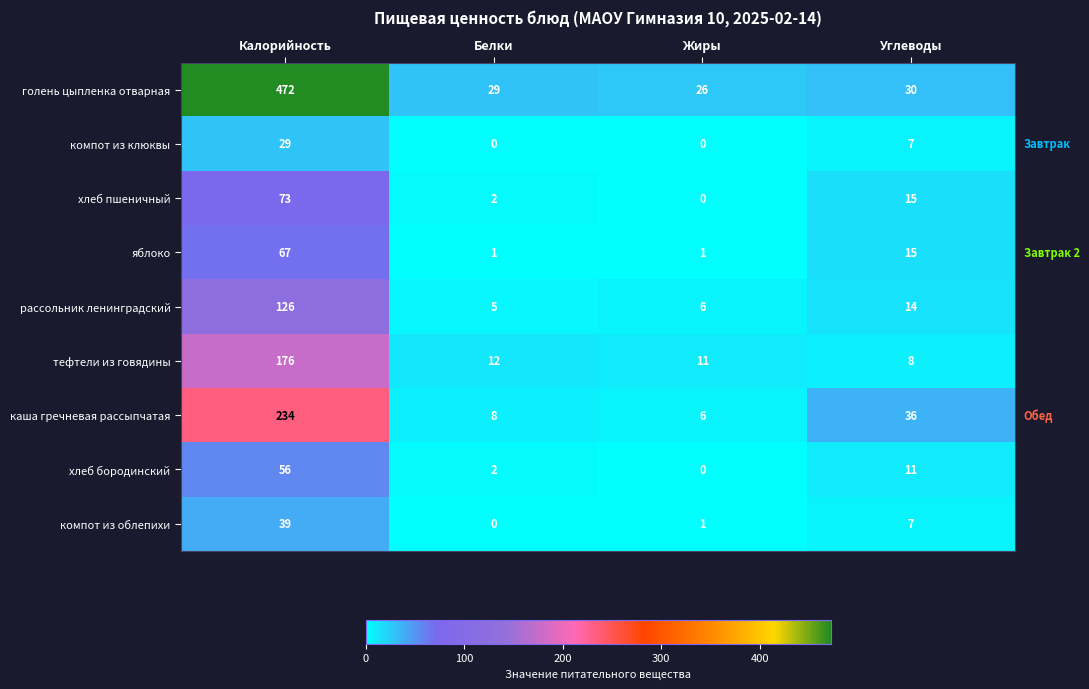

Which label corresponds to the largest value in the chart?

Калорийность